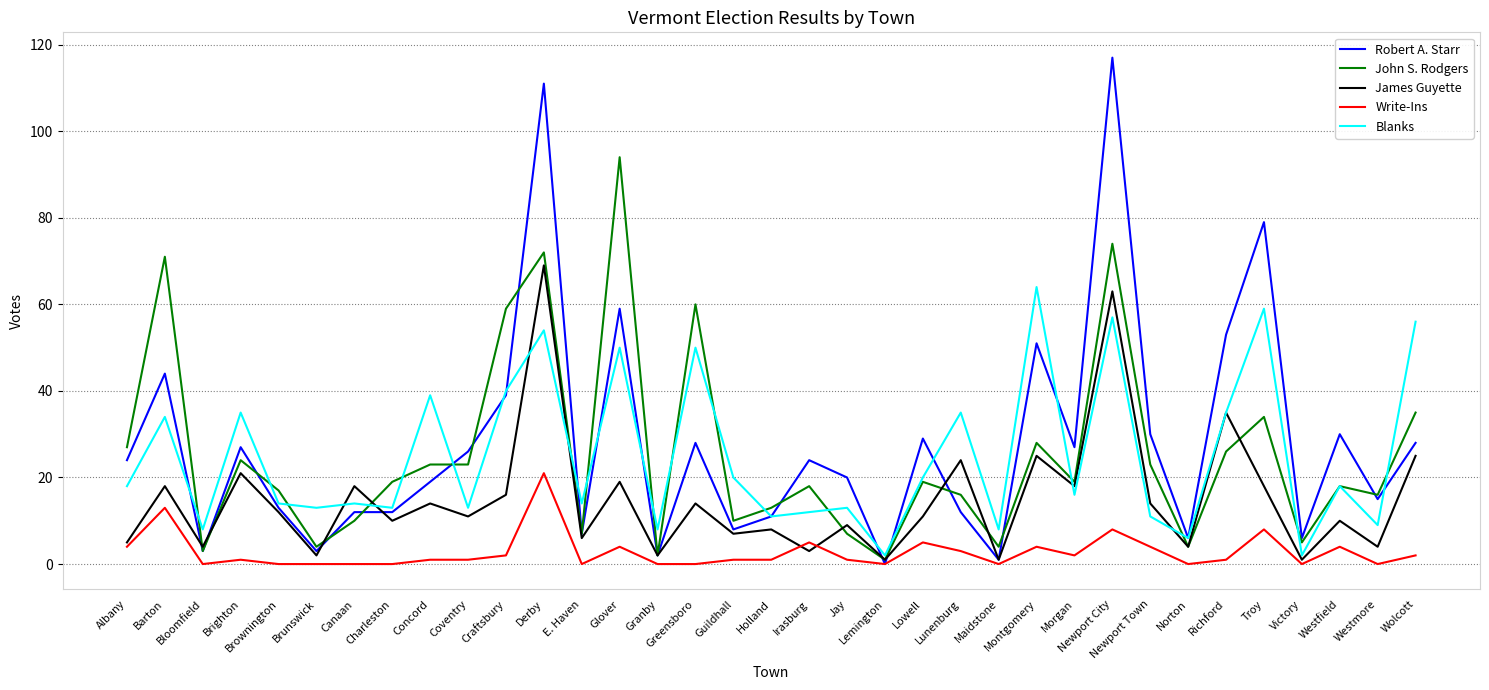

True or false: James Guyette and Robert A. Starr cross at least once.

True